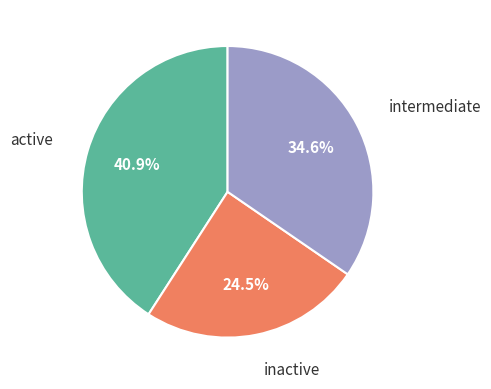

Is there a majority slice in this chart?

No